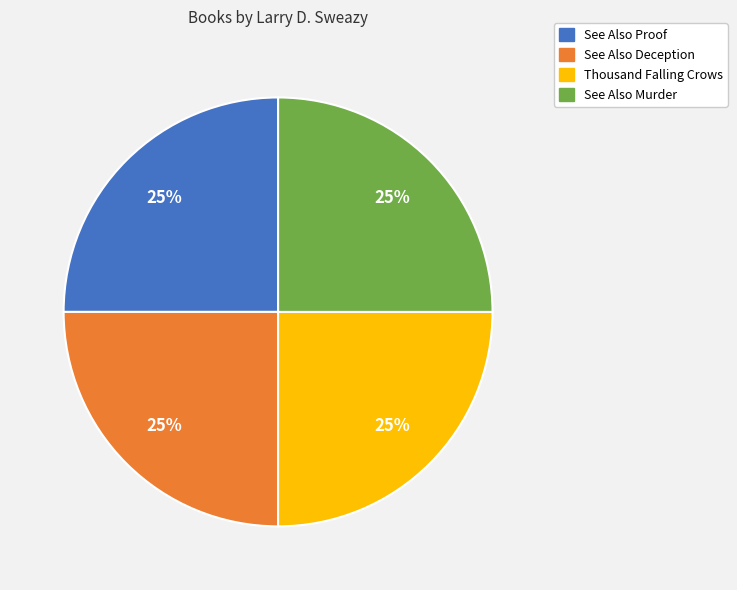

Count the number of slices in the pie.

4